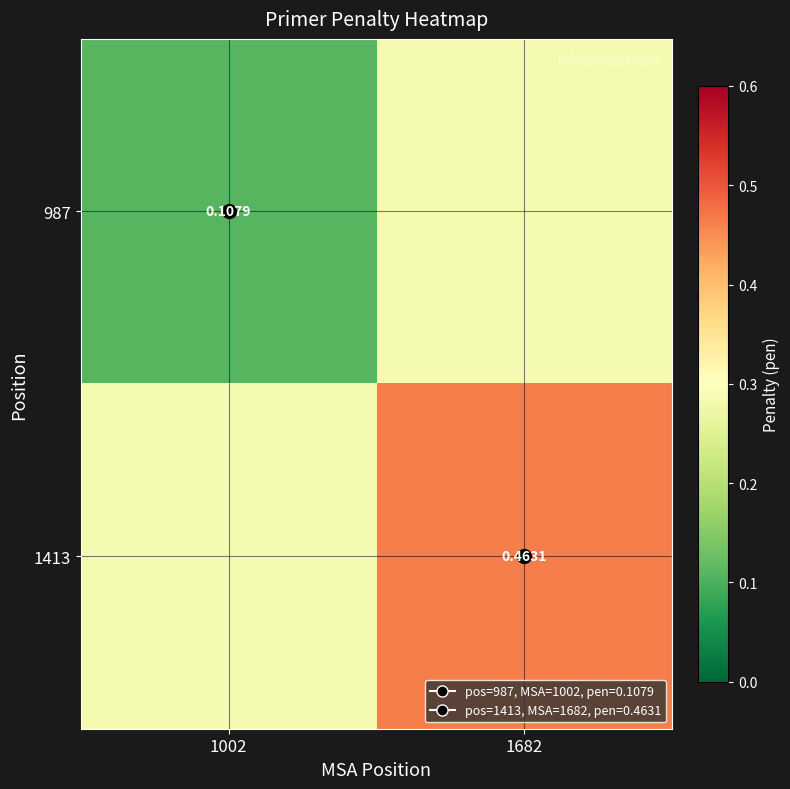

What is the spread (max minus min) of values at 1002?

0.2